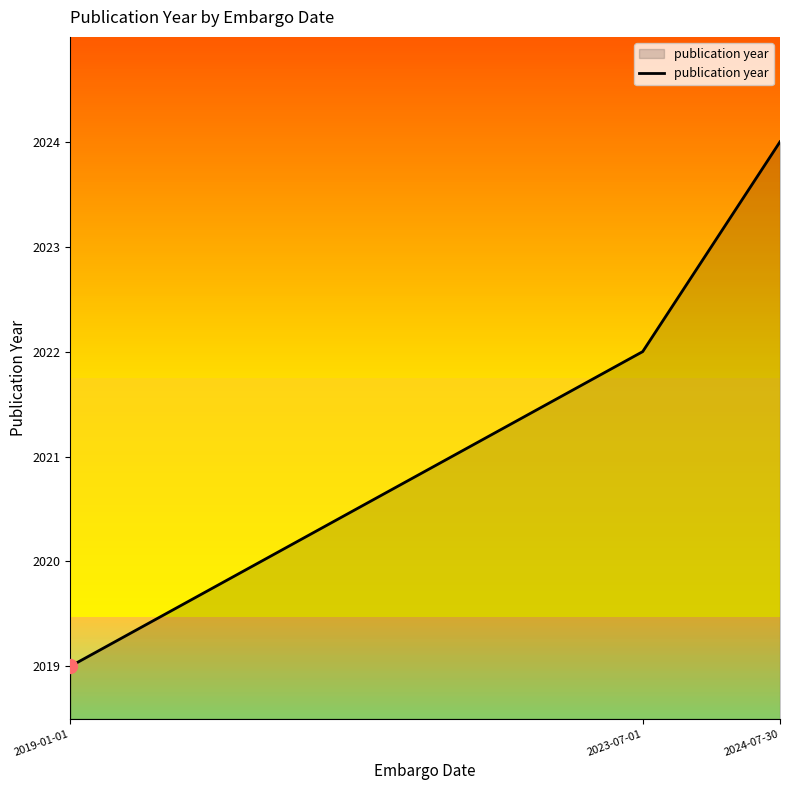

What is the greatest value displayed?

2024